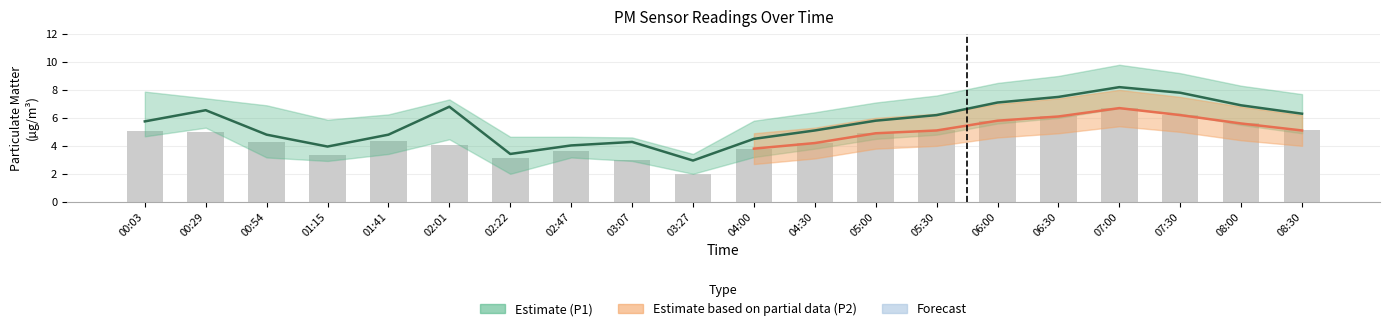

What position from the left is 06:00?

15